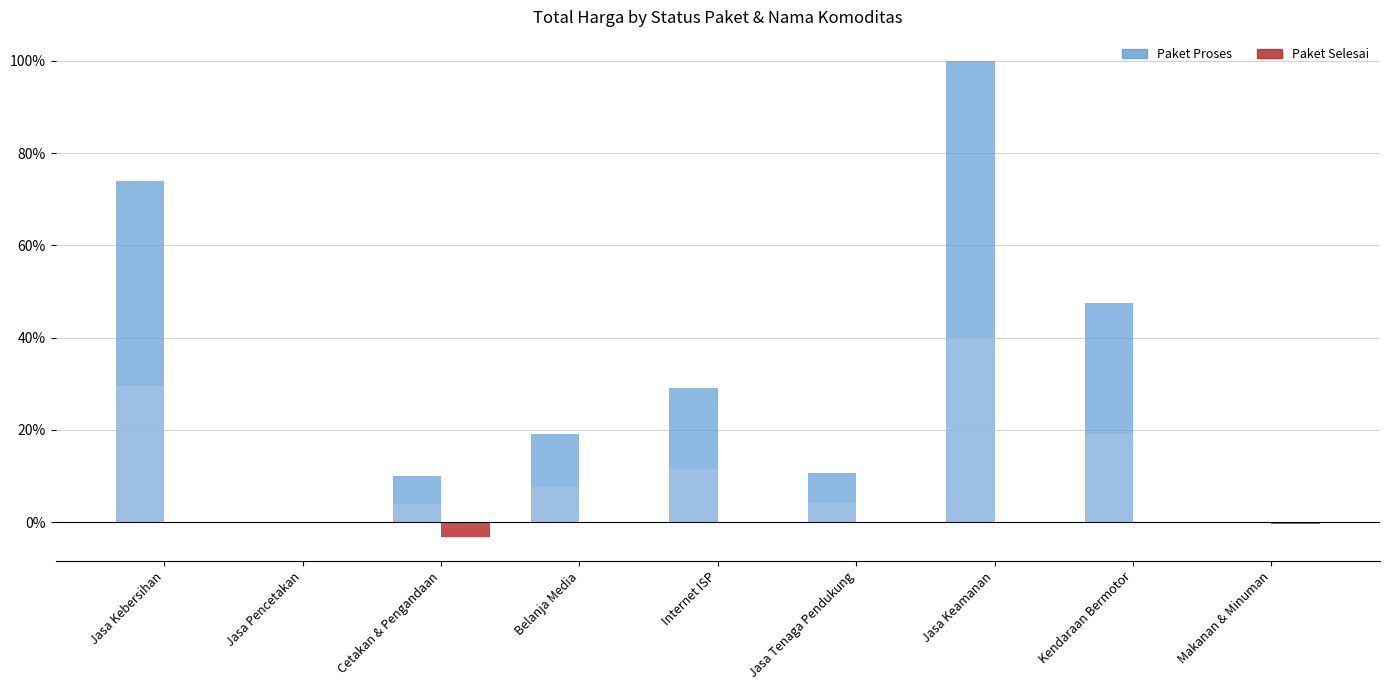

Which series has the largest total across all categories?

Paket Proses